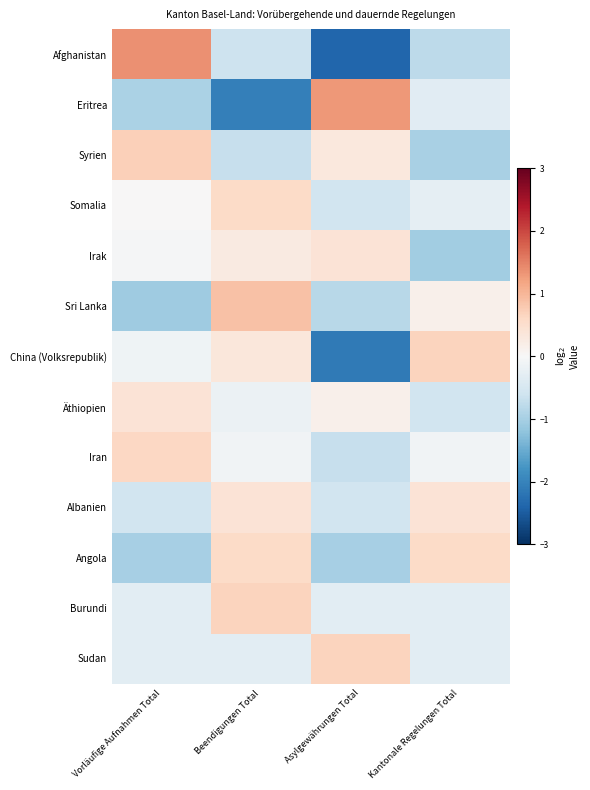

Which has a higher value, Asylgewährungen Total or Kantonale Regelungen Total?

Kantonale Regelungen Total